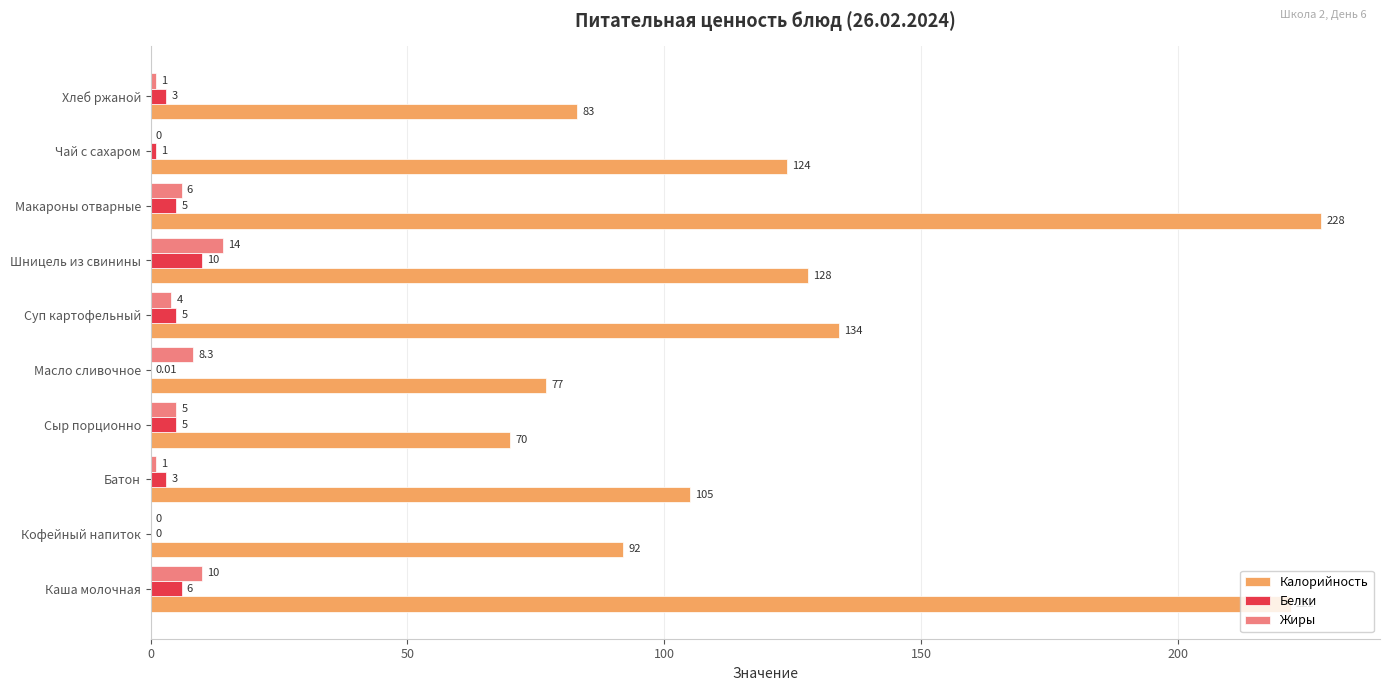

Where is Калорийность nearest to the value 149?

Суп картофельный